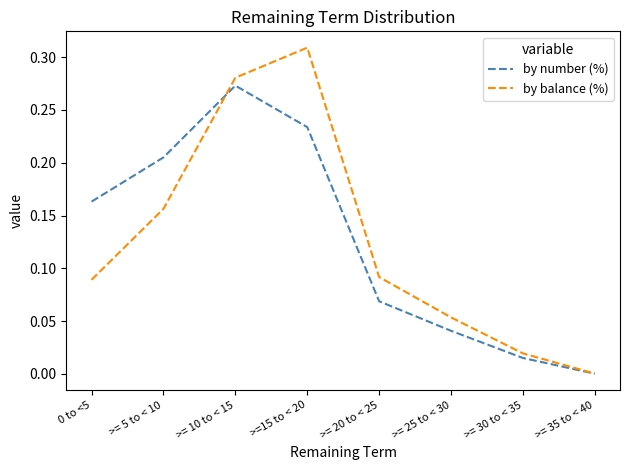

True or false: by balance (%) has more than 1 points higher than both neighbors.

False